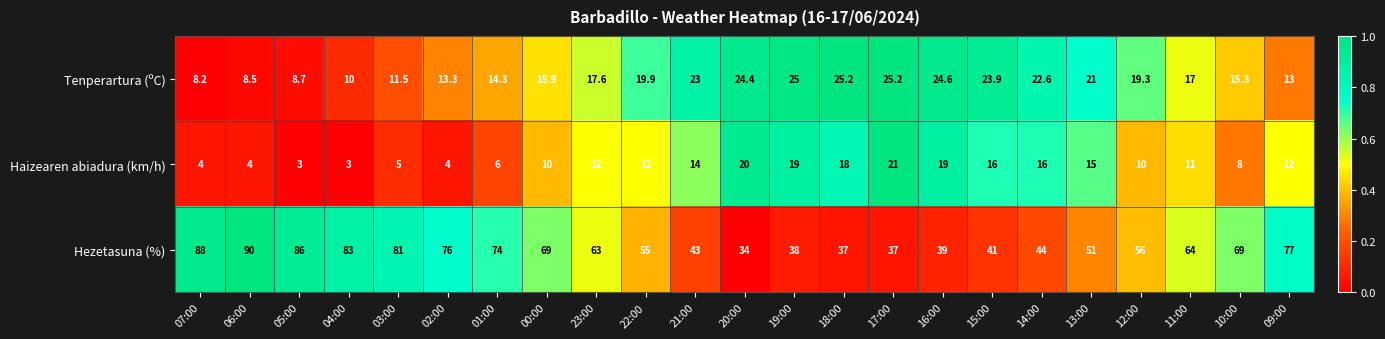

What is the lowest value of the Hezetasuna (%) series?

34.0